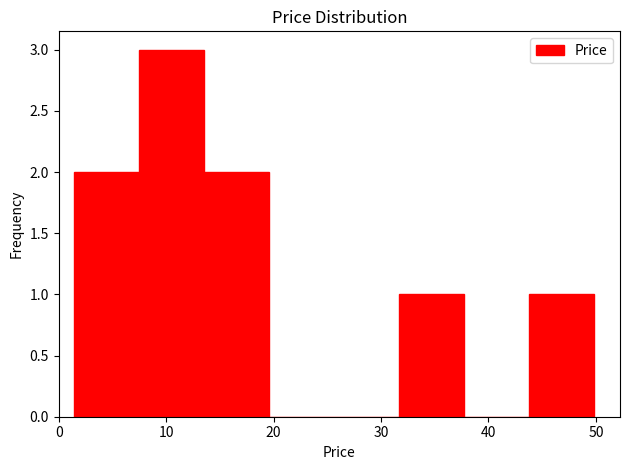

Reading left to right, transcribe this chart: for each bar, give the range it covers on the x-axis and its height. Neither the bar edges nor the heights are printed on the chart, so give them approximately, as read against the axes.

1 to 8: 2
8 to 14: 3
14 to 20: 2
20 to 26: 0
26 to 32: 0
32 to 38: 1
38 to 44: 0
44 to 50: 1